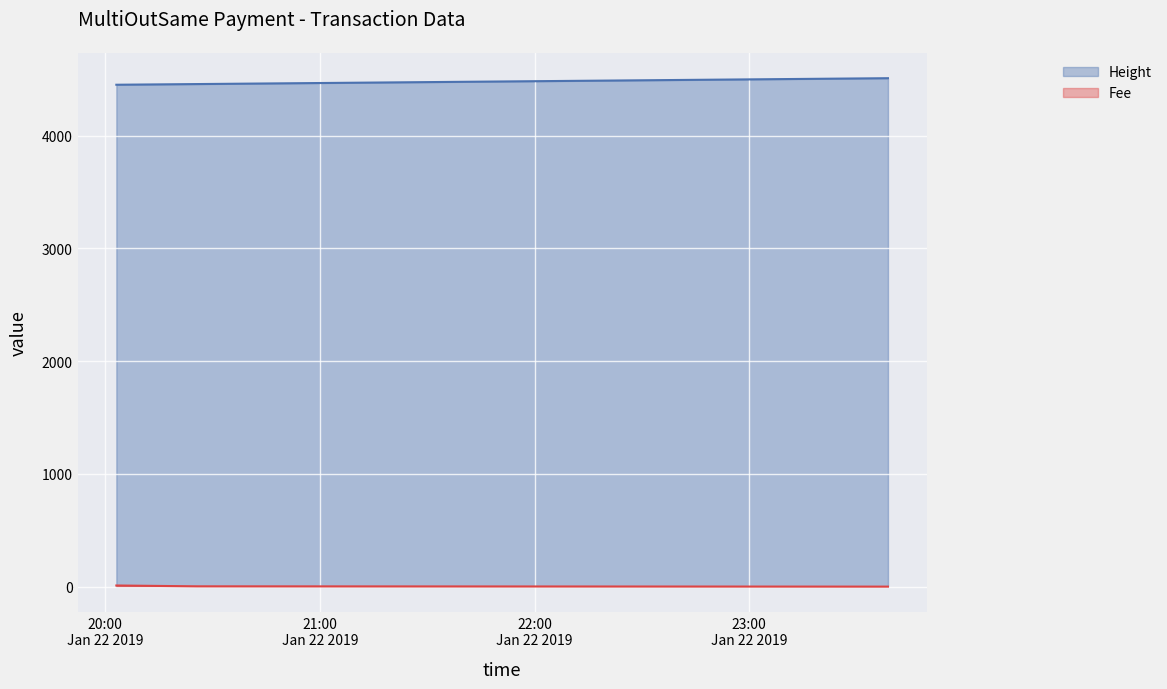

Reading left to right, what are all the values shown in this chart?

Height: 4451.0	4457.0	4509.0
Fee: 10.0	2.7	0.1